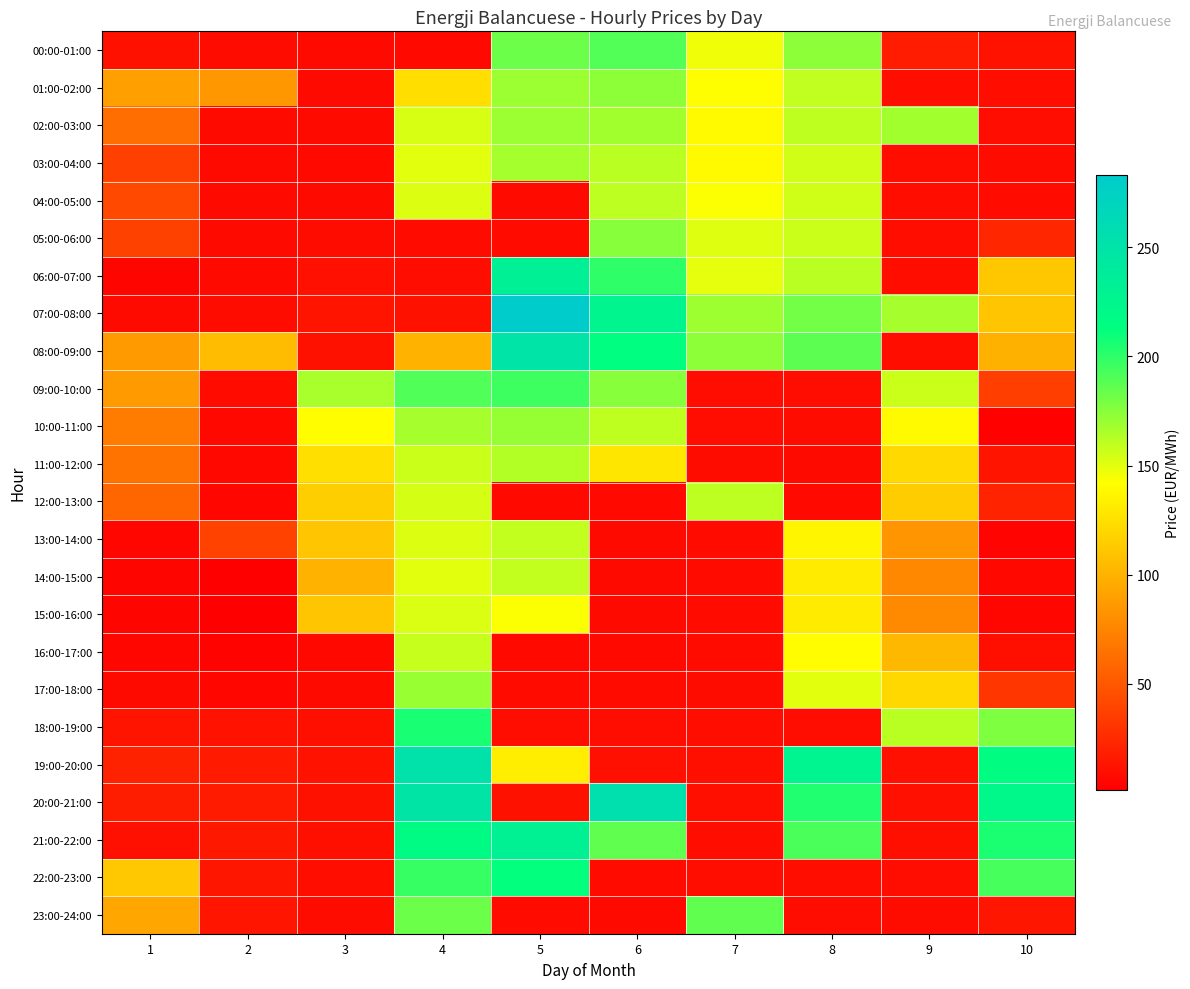

Reading left to right, transcribe all the data shown in this chart.

00:00-01:00: 1=11.8	2=9.1	3=7.6	4=7.5	5=182.5	6=189.8	7=146.5	8=173.9	9=17.5	10=12.0
01:00-02:00: 1=89.5	2=85.9	3=7.7	4=124.2	5=169.2	6=173.8	7=142.2	8=159.5	9=9.8	10=10.0
02:00-03:00: 1=62.9	2=7.5	3=7.6	4=153.4	5=169.4	6=168.0	7=139.9	8=160.2	9=167.8	10=9.5
03:00-04:00: 1=37.5	2=7.8	3=7.4	4=150.2	5=167.3	6=161.5	7=139.8	8=155.1	9=9.8	10=8.8
04:00-05:00: 1=42.0	2=7.5	3=7.9	4=152.0	5=7.9	6=160.8	7=143.0	8=155.1	9=9.8	10=8.6
05:00-06:00: 1=38.1	2=7.8	3=8.6	4=8.2	5=8.5	6=174.9	7=151.2	8=157.0	9=9.8	10=23.2
06:00-07:00: 1=5.3	2=7.6	3=10.8	4=9.7	5=232.6	6=199.5	7=149.0	8=161.0	9=10.0	10=112.0
07:00-08:00: 1=7.6	2=9.0	3=13.0	4=11.8	5=283.1	6=226.3	7=169.0	8=181.1	9=166.5	10=110.7
08:00-09:00: 1=87.2	2=105.8	3=11.7	4=100.3	5=249.3	6=213.7	7=174.0	8=186.9	9=10.2	10=99.4
09:00-10:00: 1=87.2	2=8.5	3=166.1	4=190.6	5=195.2	6=174.9	7=9.3	8=9.6	9=157.1	10=36.3
10:00-11:00: 1=70.5	2=6.8	3=141.2	4=166.5	5=171.2	6=160.4	7=9.2	8=8.7	9=140.0	10=3.3
11:00-12:00: 1=65.6	2=6.8	3=125.0	4=156.8	5=163.6	6=128.9	7=9.1	8=7.9	9=121.8	10=13.4
12:00-13:00: 1=58.1	2=6.2	3=115.5	4=154.0	5=7.0	6=7.4	7=160.8	8=7.4	9=114.7	10=21.6
13:00-14:00: 1=5.6	2=38.8	3=110.4	4=151.6	5=159.0	6=7.6	7=8.1	8=136.8	9=84.0	10=4.3
14:00-15:00: 1=4.9	2=1.9	3=100.3	4=150.2	5=159.1	6=7.8	7=8.1	8=131.5	9=77.0	10=6.5
15:00-16:00: 1=5.2	2=2.1	3=110.5	4=152.2	5=142.9	6=8.0	7=8.5	8=131.5	9=78.4	10=5.8
16:00-17:00: 1=6.0	2=4.1	3=6.4	4=157.8	5=7.3	6=7.5	7=8.5	8=141.2	9=103.6	10=10.7
17:00-18:00: 1=7.7	2=5.4	3=7.9	4=170.8	5=8.4	6=8.5	7=8.9	8=150.0	9=120.9	10=31.8
18:00-19:00: 1=13.5	2=12.9	3=10.5	4=205.9	5=9.7	6=9.5	7=9.7	8=9.6	9=161.3	10=177.9
19:00-20:00: 1=21.2	2=16.7	3=12.4	4=252.0	5=132.9	6=10.8	7=10.3	8=227.0	9=10.8	10=215.2
20:00-21:00: 1=18.3	2=16.9	3=11.9	4=248.2	5=11.9	6=255.6	7=10.6	8=203.3	9=11.1	10=222.8
21:00-22:00: 1=11.0	2=15.4	3=10.8	4=217.2	5=231.0	6=186.2	7=10.1	8=192.2	9=10.5	10=205.3
22:00-23:00: 1=112.3	2=14.5	3=10.2	4=197.4	5=211.9	6=8.6	7=10.1	8=9.9	9=9.6	10=193.0
23:00-24:00: 1=93.7	2=14.1	3=8.9	4=182.8	5=8.6	6=7.5	7=185.9	8=9.3	9=8.9	10=14.4